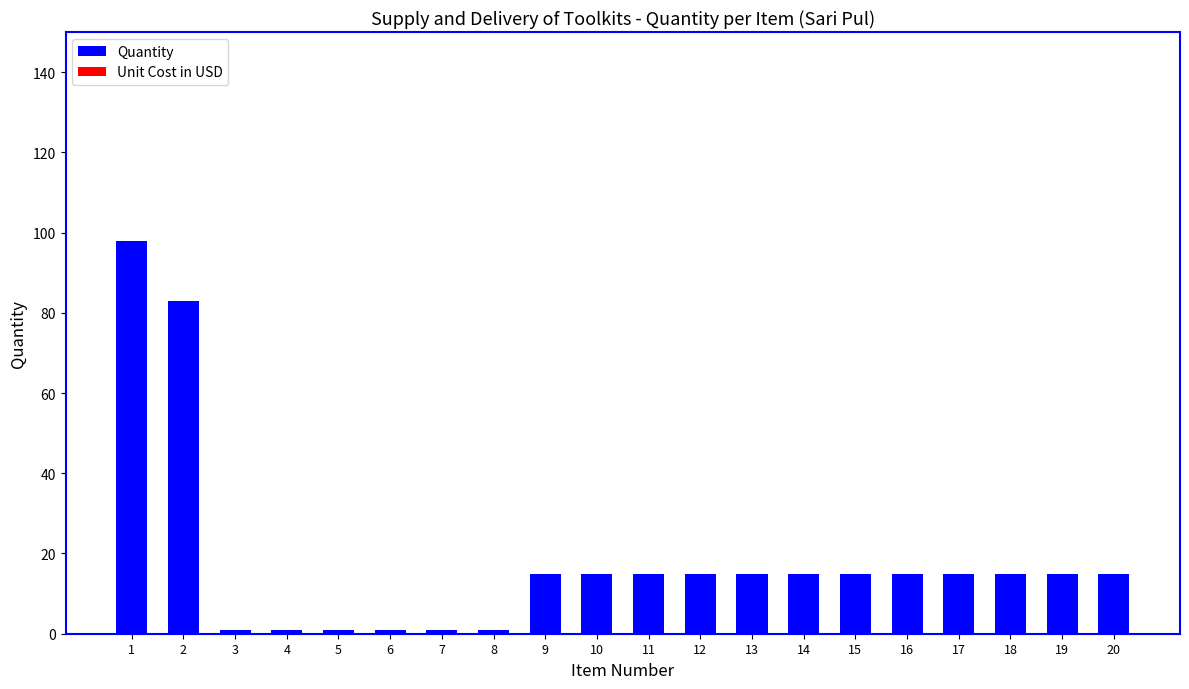

How many bars are there in total?

20